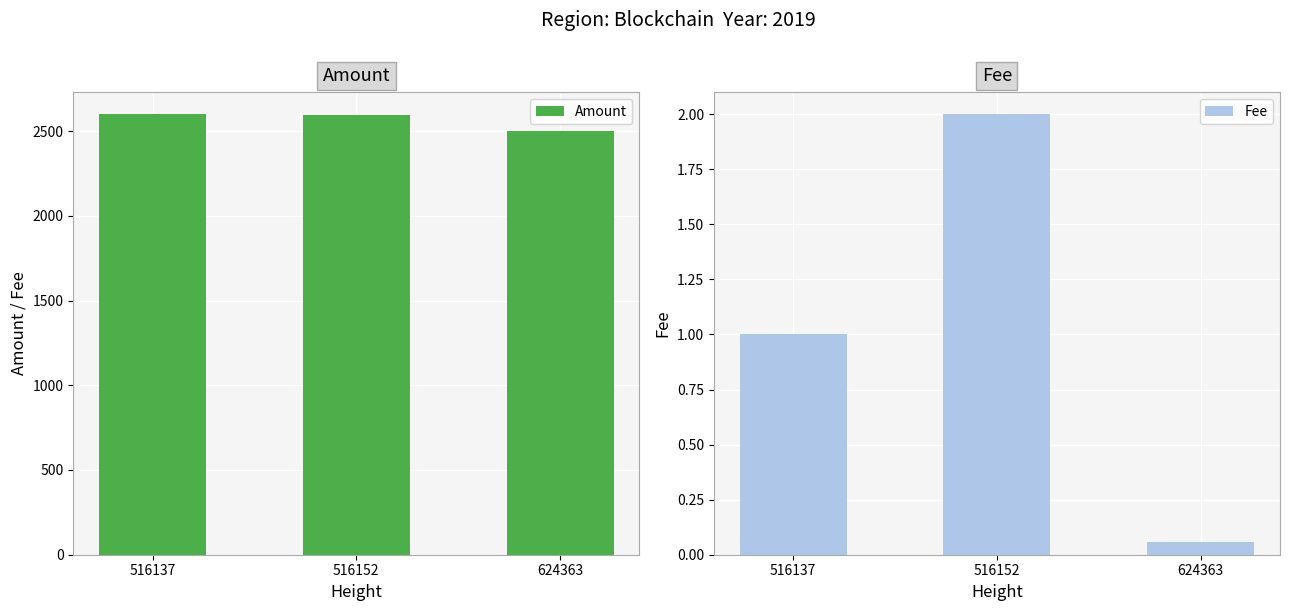

List the series in order of their peak value, highest first.

Amount, Fee